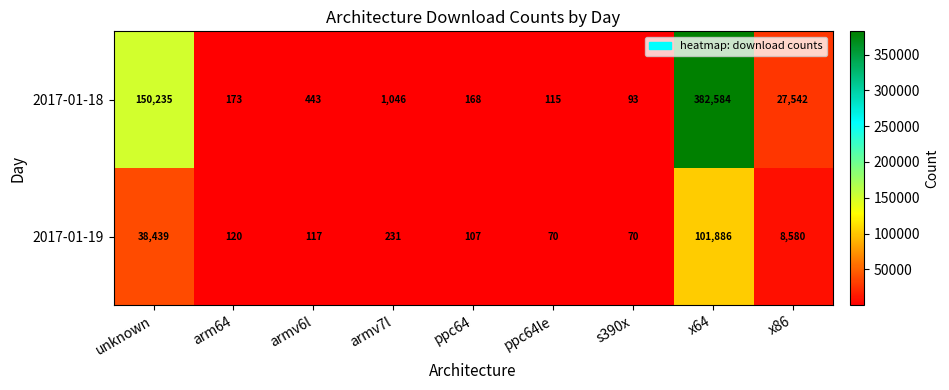

At which label is 2017-01-19 closest to 50978?

unknown